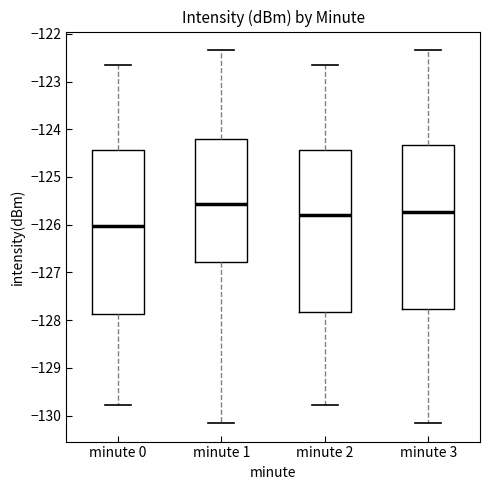

Reading left to right, read every box against the y-axis: the position of its median line, the range the box covers, and the ends of its whiskers. The values are not printed on the chart, so give them approximately, as read against the axis.

minute 0: median -126.0, box -127.9 to -124.4, whiskers -129.8 to -122.7
minute 1: median -125.6, box -126.8 to -124.2, whiskers -130.2 to -122.3
minute 2: median -125.8, box -127.8 to -124.4, whiskers -129.8 to -122.7
minute 3: median -125.7, box -127.8 to -124.3, whiskers -130.2 to -122.3